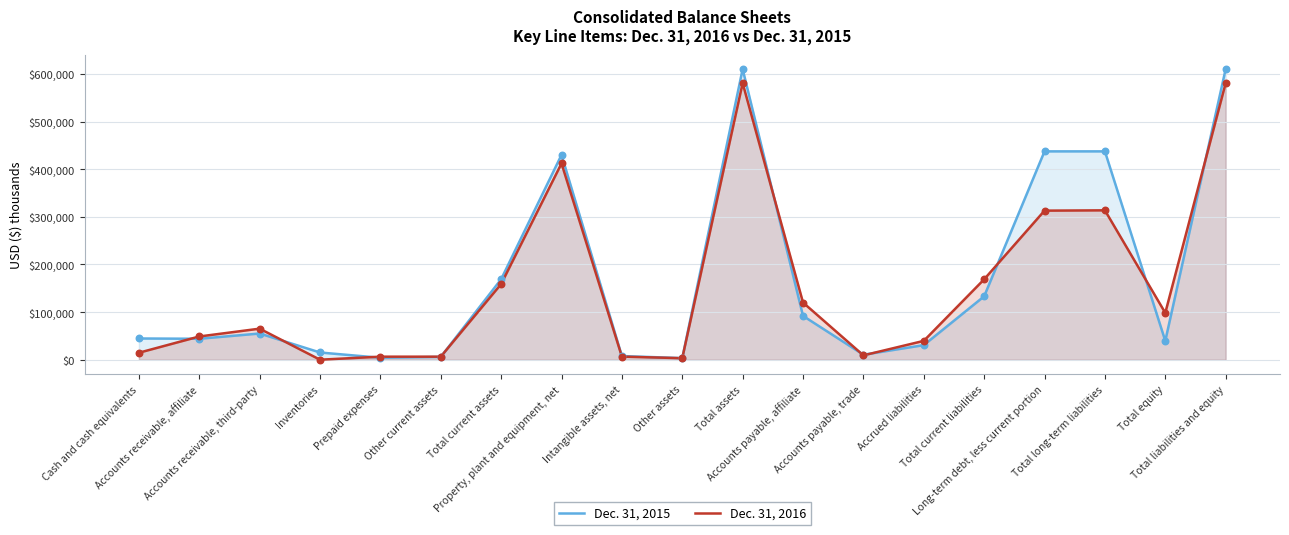

At how many categories does at least one series exceed 165926?

7